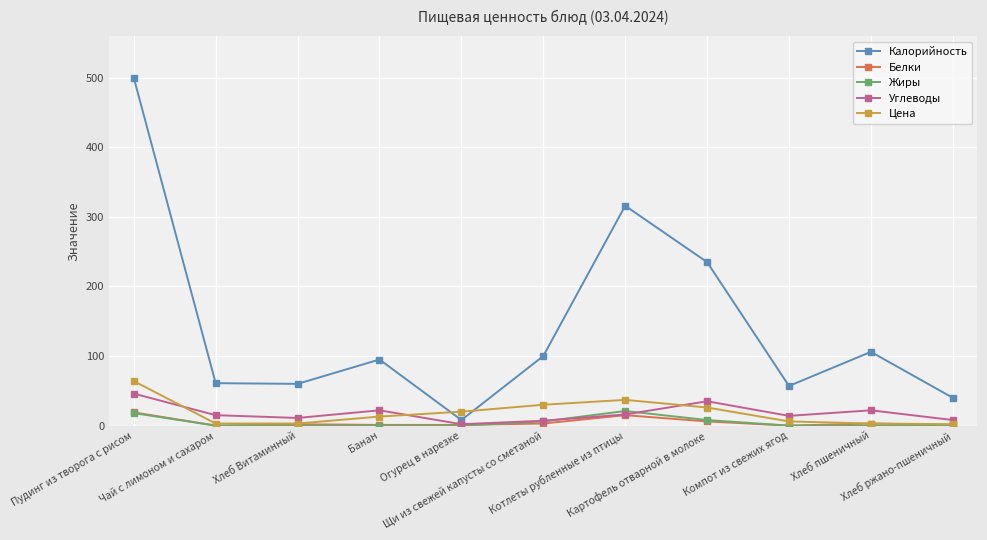

True or false: Углеводы has more than 2 points higher than both neighbors.

True